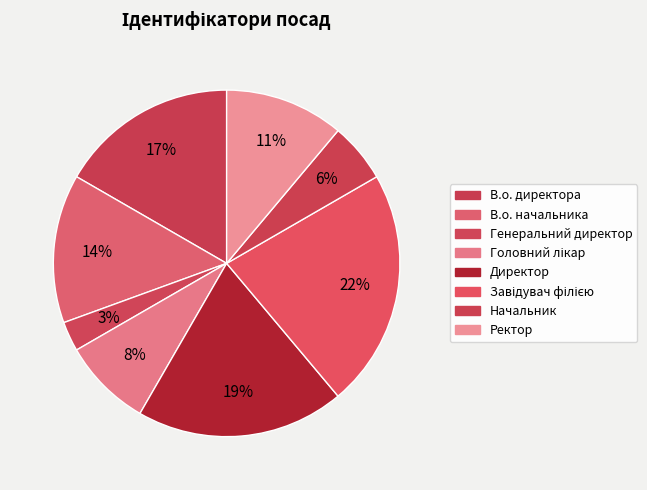

How many segments does this pie chart have?

8